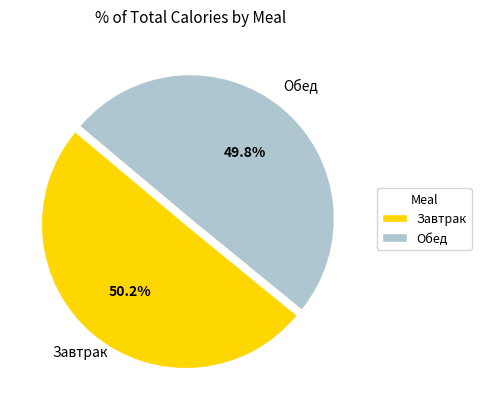

Does any single category account for the majority?

Yes